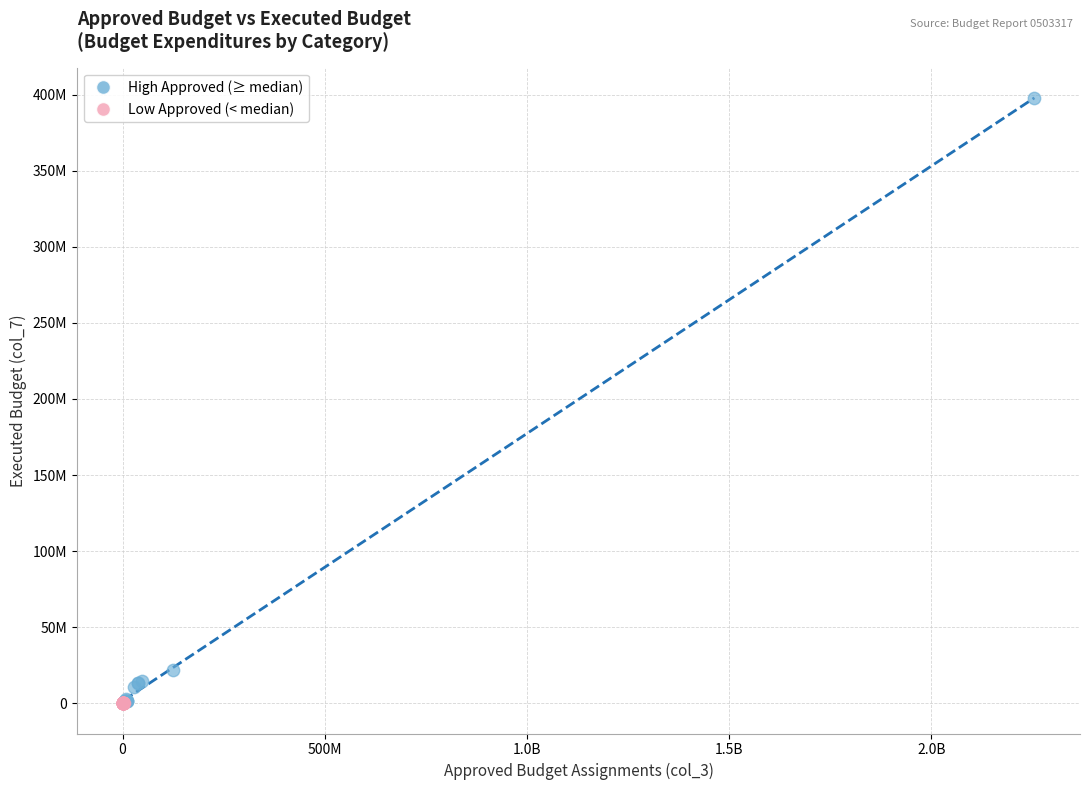

Which series has the largest Y range (max minus min)?

High Approved (≥ median)